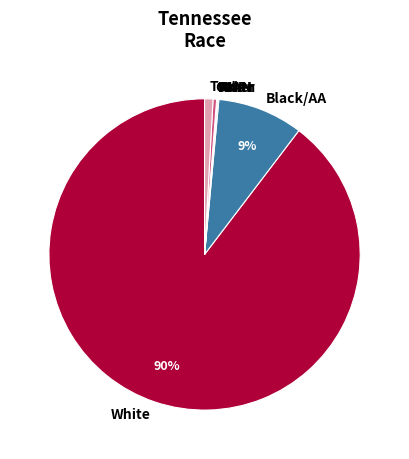

The Two+ slice represents 1% of the pie. True or false?

True